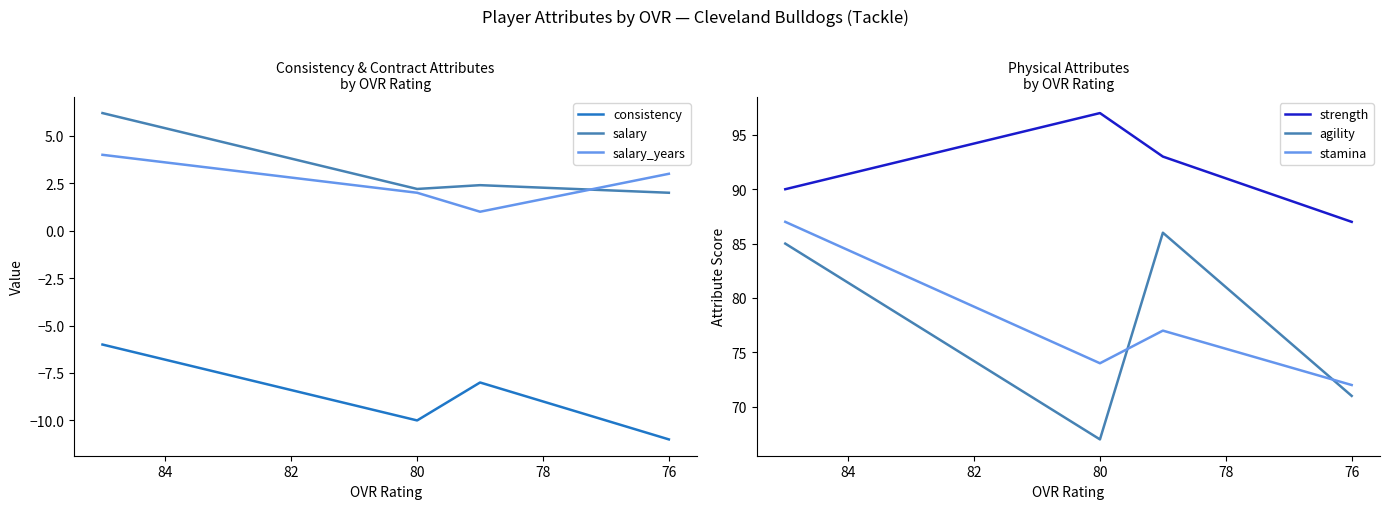

Is it true that agility equals 30.8 at 74?

False